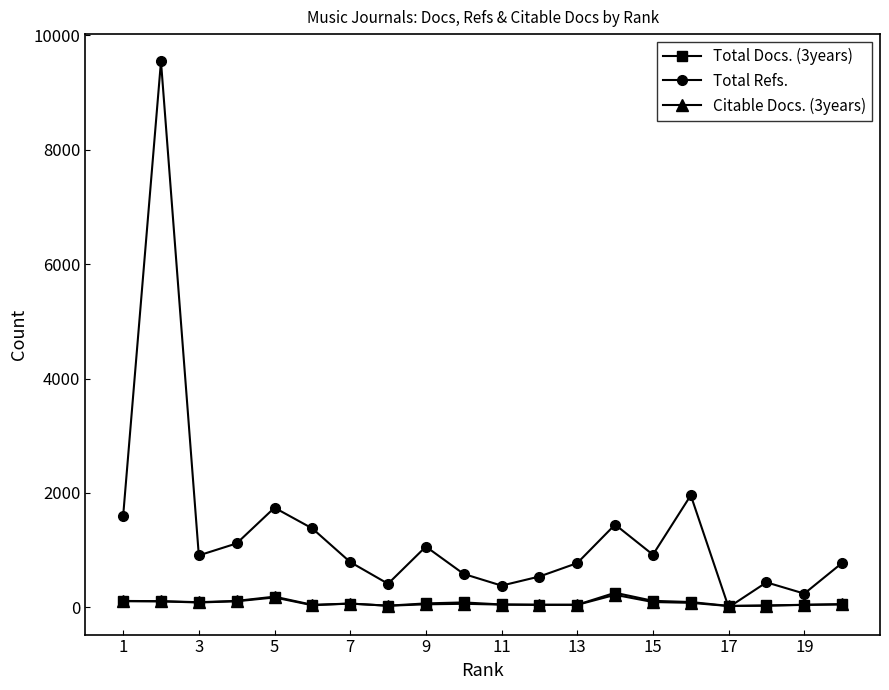

What is the highest value of the Total Refs. series?

9544